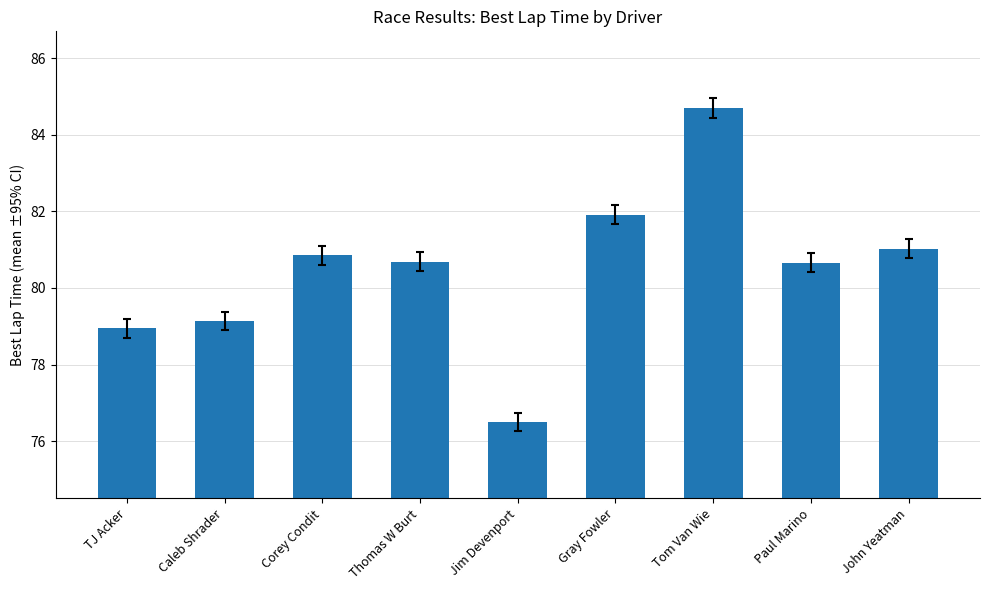

What is the sum of the values at Gray Fowler and Caleb Shrader?

161.0